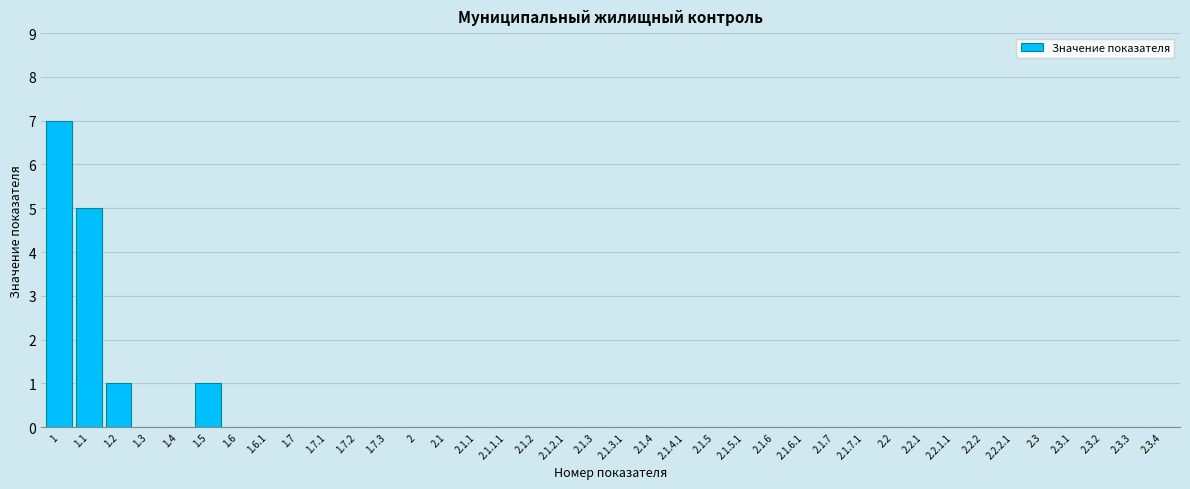

The value at 2.3.4 is 0. True or false?

True